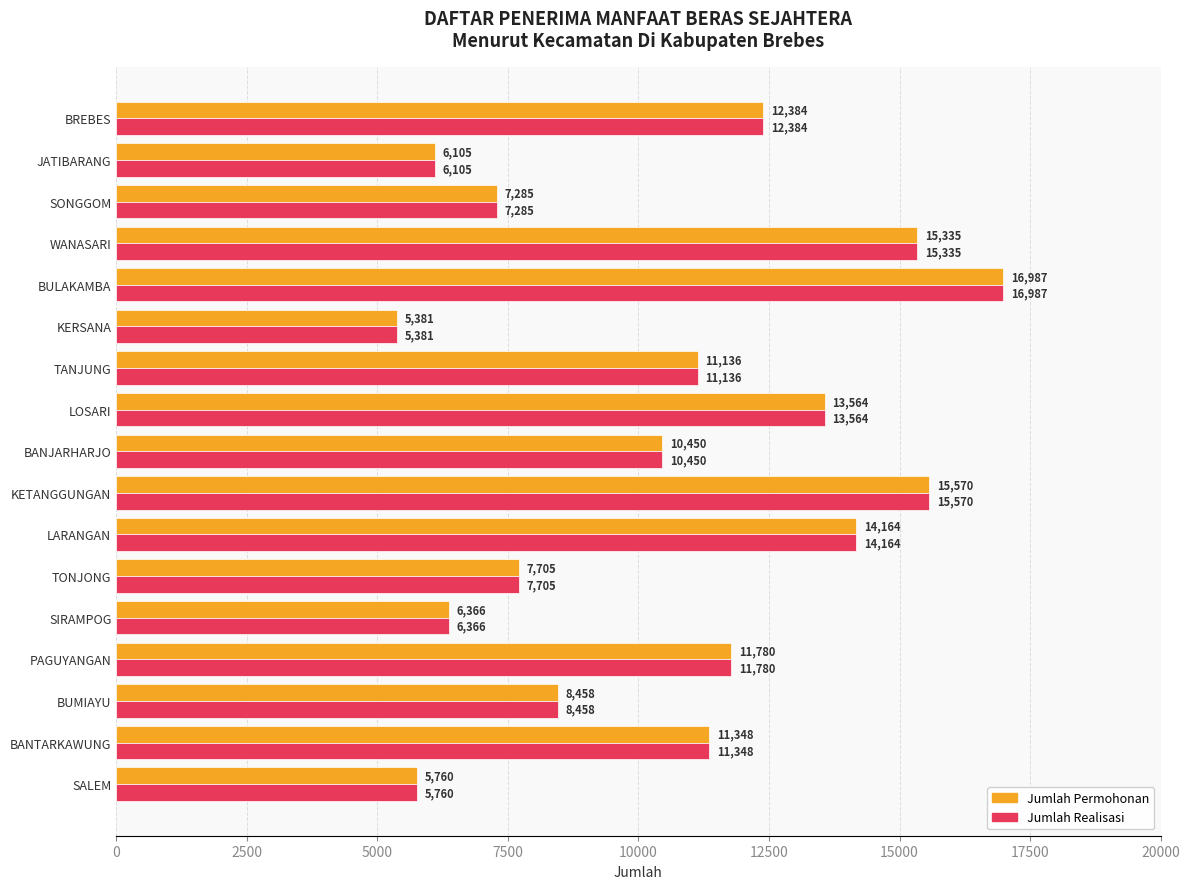

What is the sum of all Jumlah Permohonan values?

179778